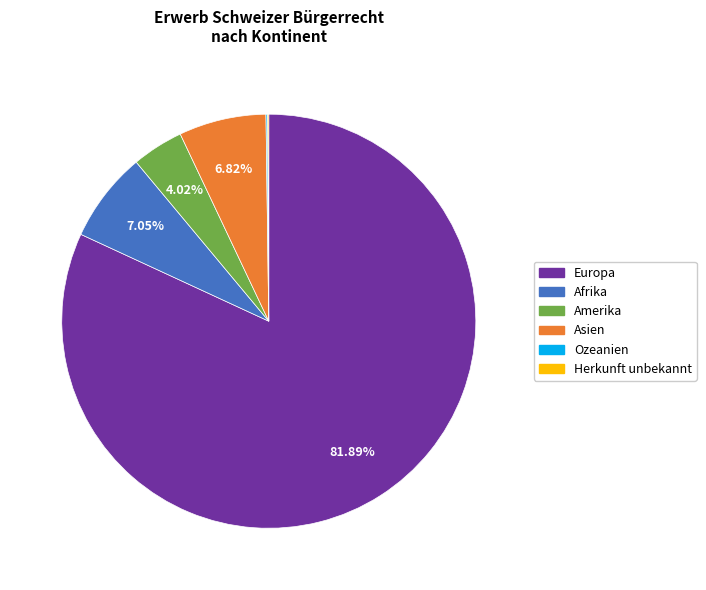

Combined, do Amerika and Asien account for over 50%?

No